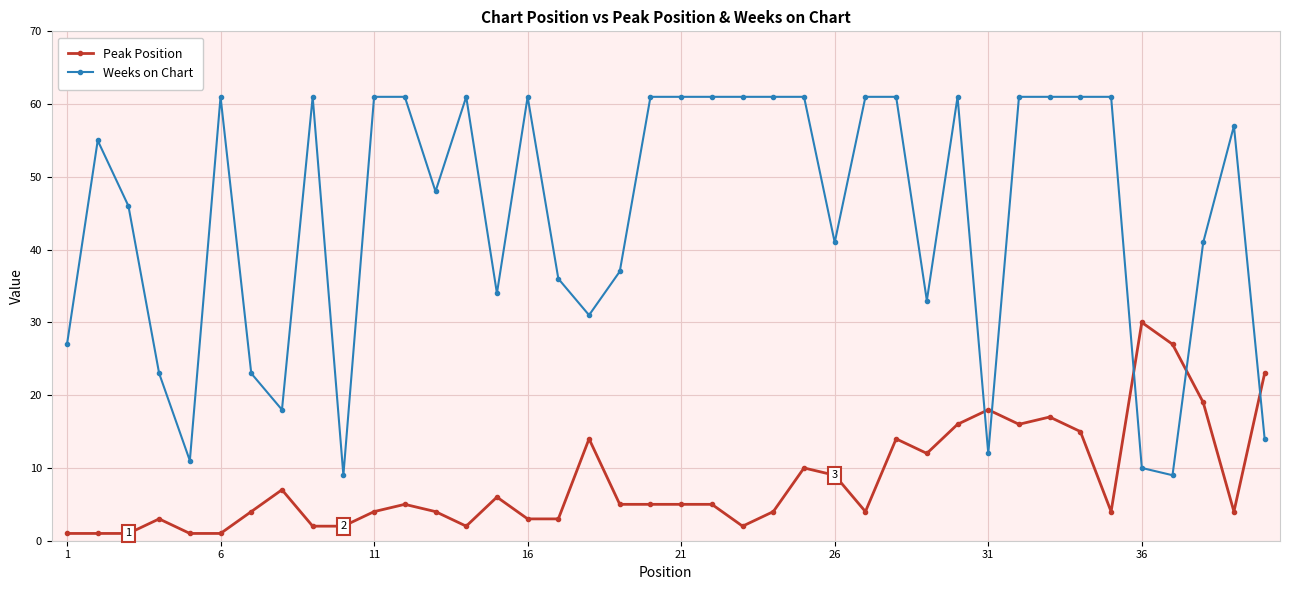

What is the value of the Weeks on Chart point at the 28th from the left?

61